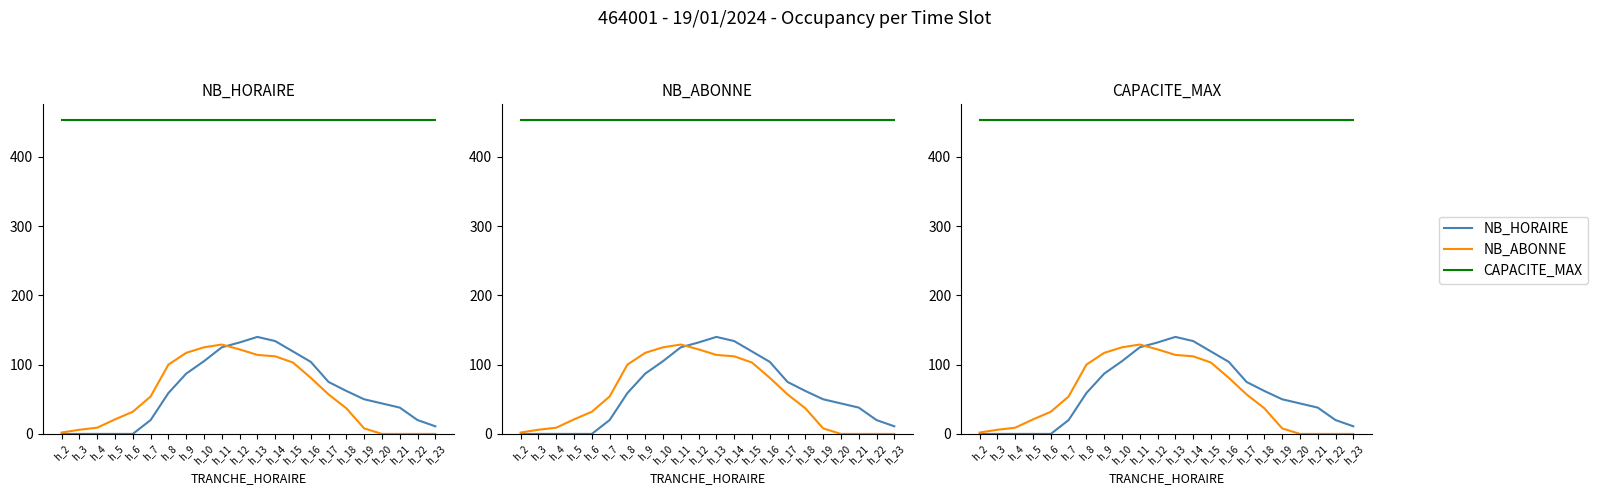

How many times do NB_ABONNE and NB_HORAIRE cross each other?

1